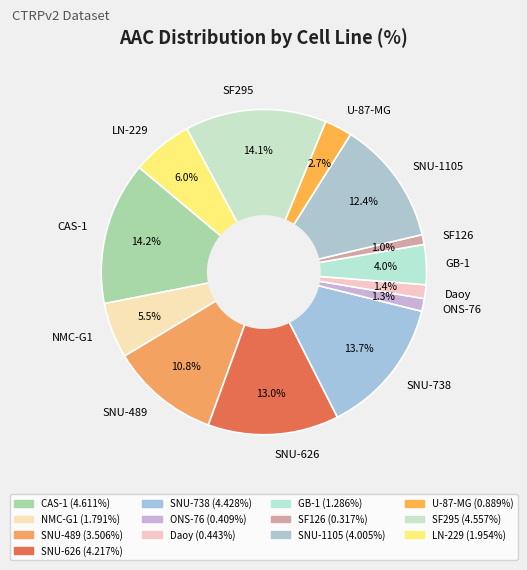

Which has a higher value, NMC-G1 or SF295?

SF295